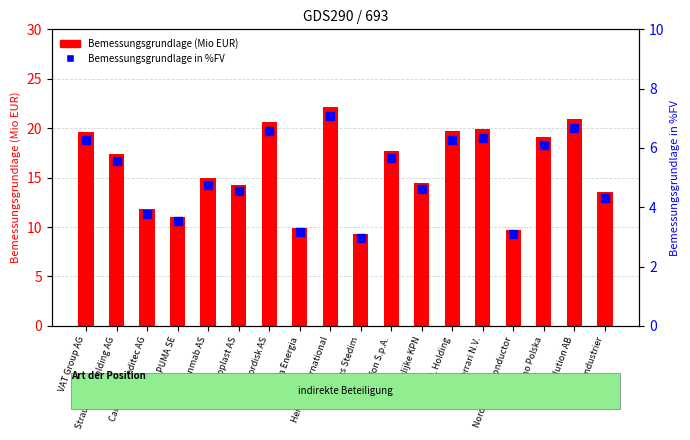

At how many categories does at least one series exceed 6?

18